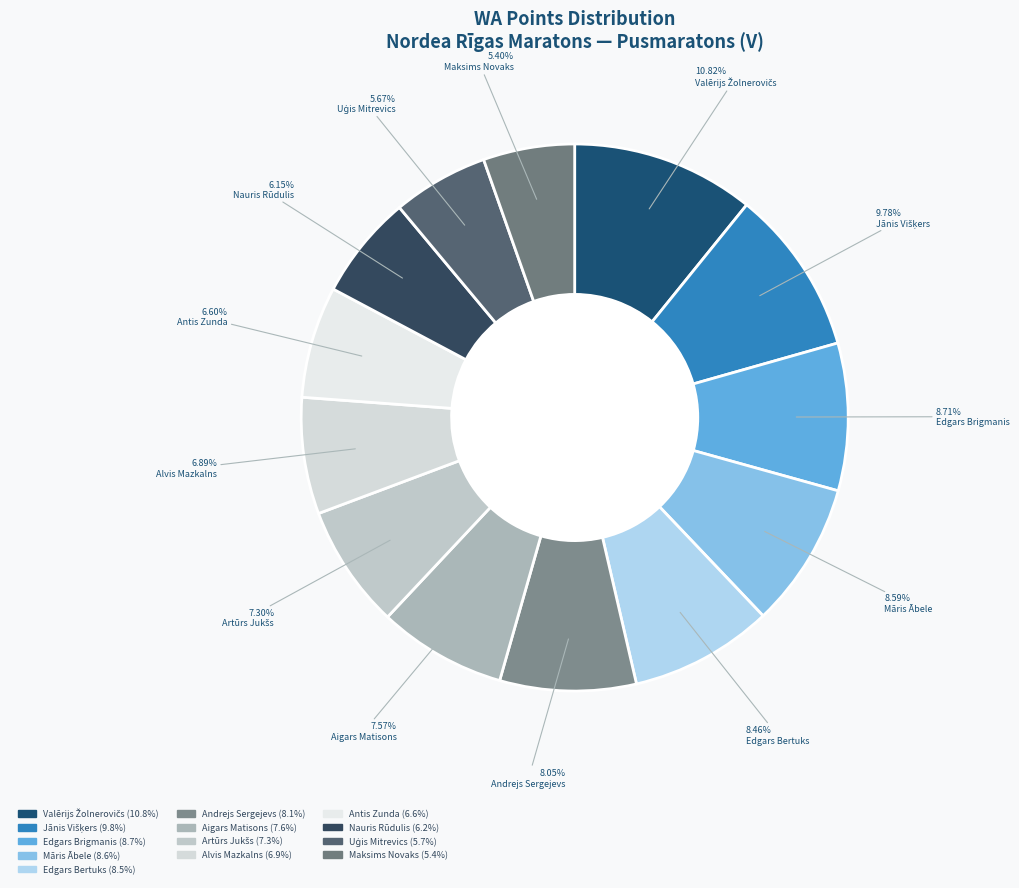

Is there a majority slice in this chart?

No